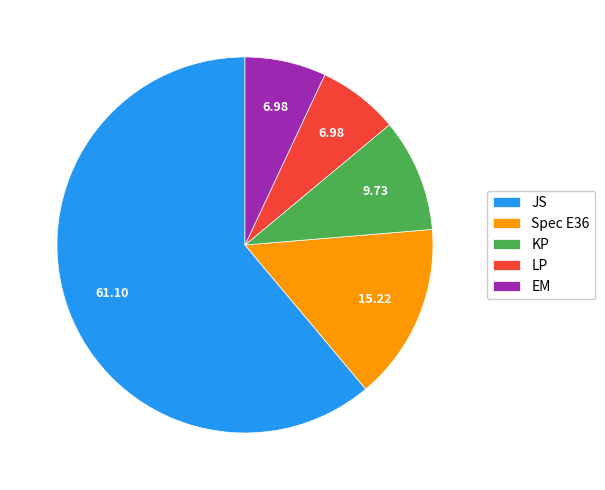

Which slice represents more than half of the pie?

JS